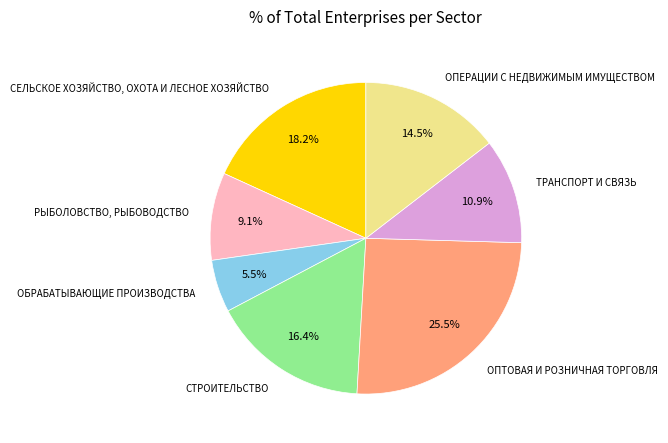

How many segments does this pie chart have?

7